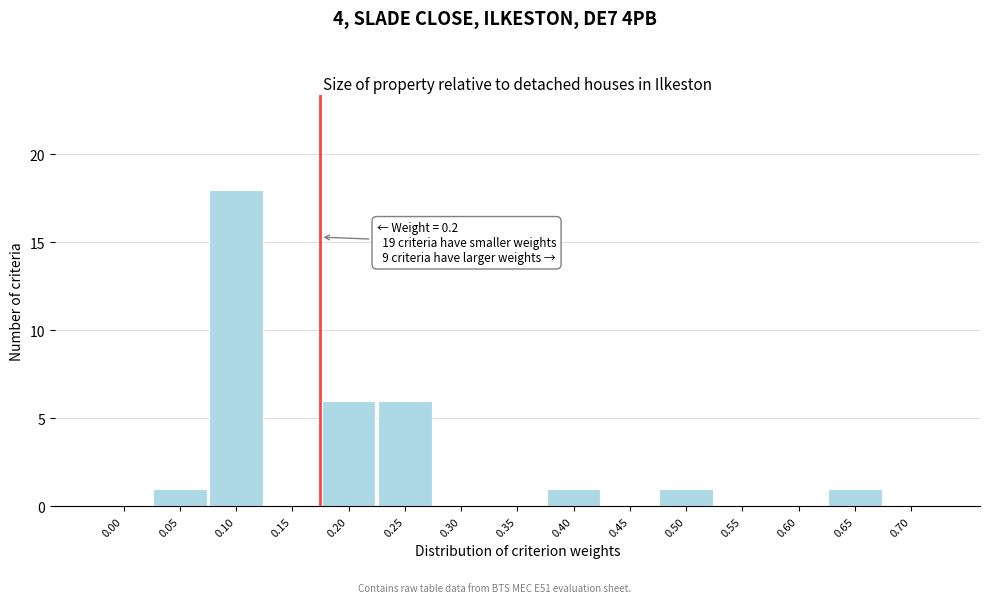

Reading right to left, extract all data points from this chart.

0.70=0	0.65=1	0.60=0	0.55=0	0.50=1	0.45=0	0.40=1	0.35=0	0.30=0	0.25=6	0.20=6	0.15=0	0.10=18	0.05=1	0.00=0